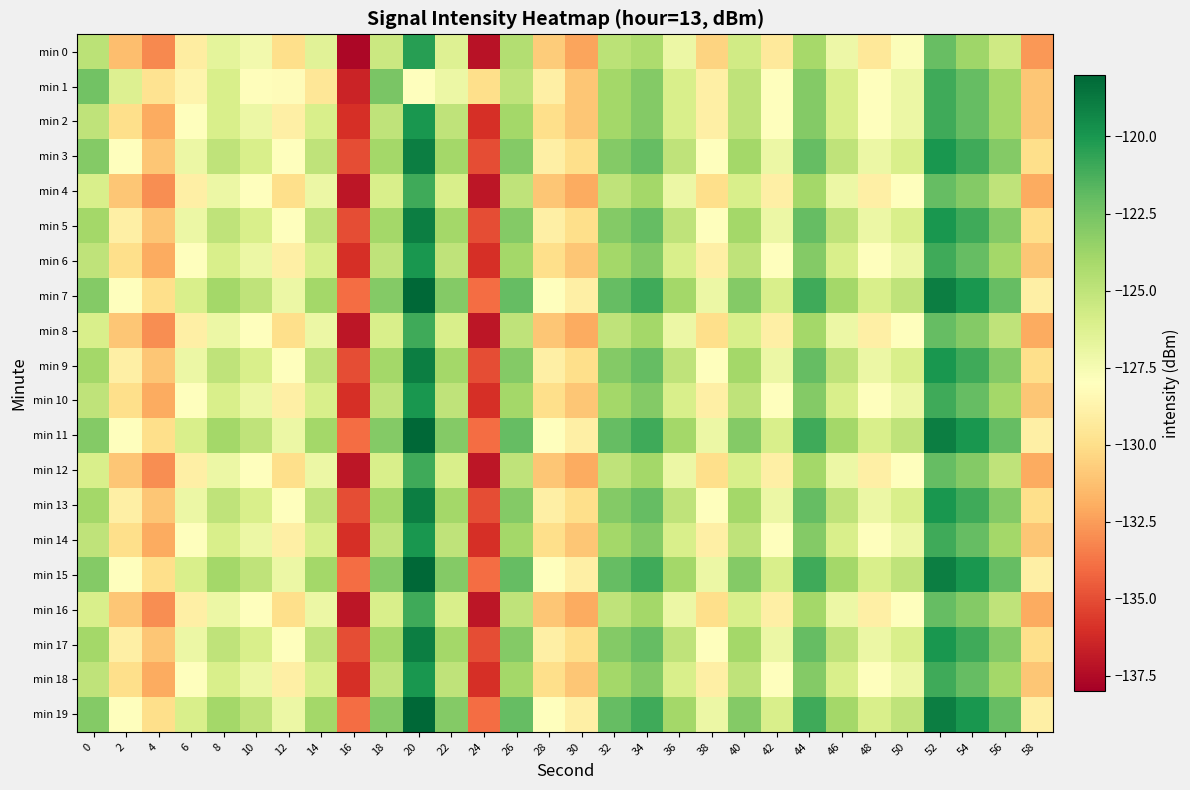

Reading left to right, transcribe all the data shown in this chart.

min 0: 0=-124.8	2=-131.4	4=-133.1	6=-129.1	8=-126.6	10=-127.3	12=-130.0	14=-126.5	16=-137.7	18=-125.5	20=-120.4	22=-126.3	24=-137.2	26=-124.5	28=-130.8	30=-132.3	32=-124.8	34=-124.3	36=-127.1	38=-130.4	40=-125.7	42=-129.4	44=-124.0	46=-127.1	48=-129.5	50=-127.8	52=-122.1	54=-123.8	56=-125.6	58=-132.6
min 1: 0=-122.4	2=-126.3	4=-129.8	6=-128.6	8=-126.0	10=-128.1	12=-128.2	14=-129.5	16=-136.5	18=-122.6	20=-128.0	22=-127.0	24=-130.0	26=-125.0	28=-129.0	30=-131.0	32=-124.0	34=-123.0	36=-126.0	38=-129.0	40=-125.0	42=-128.0	44=-123.0	46=-126.0	48=-128.0	50=-127.0	52=-121.0	54=-122.0	56=-124.0	58=-131.0
min 2: 0=-125.0	2=-130.0	4=-132.0	6=-128.0	8=-126.0	10=-127.0	12=-129.0	14=-126.0	16=-136.0	18=-125.0	20=-120.0	22=-125.0	24=-136.0	26=-124.0	28=-130.0	30=-131.0	32=-124.0	34=-123.0	36=-126.0	38=-129.0	40=-125.0	42=-128.0	44=-123.0	46=-126.0	48=-128.0	50=-127.0	52=-121.0	54=-122.0	56=-124.0	58=-131.0
min 3: 0=-123.0	2=-128.0	4=-131.0	6=-127.0	8=-125.0	10=-126.0	12=-128.0	14=-125.0	16=-135.0	18=-124.0	20=-119.0	22=-124.0	24=-135.0	26=-123.0	28=-129.0	30=-130.0	32=-123.0	34=-122.0	36=-125.0	38=-128.0	40=-124.0	42=-127.0	44=-122.0	46=-125.0	48=-127.0	50=-126.0	52=-120.0	54=-121.0	56=-123.0	58=-130.0
min 4: 0=-126.0	2=-131.0	4=-133.0	6=-129.0	8=-127.0	10=-128.0	12=-130.0	14=-127.0	16=-137.0	18=-126.0	20=-121.0	22=-126.0	24=-137.0	26=-125.0	28=-131.0	30=-132.0	32=-125.0	34=-124.0	36=-127.0	38=-130.0	40=-126.0	42=-129.0	44=-124.0	46=-127.0	48=-129.0	50=-128.0	52=-122.0	54=-123.0	56=-125.0	58=-132.0
min 5: 0=-124.0	2=-129.0	4=-131.0	6=-127.0	8=-125.0	10=-126.0	12=-128.0	14=-125.0	16=-135.0	18=-124.0	20=-119.0	22=-124.0	24=-135.0	26=-123.0	28=-129.0	30=-130.0	32=-123.0	34=-122.0	36=-125.0	38=-128.0	40=-124.0	42=-127.0	44=-122.0	46=-125.0	48=-127.0	50=-126.0	52=-120.0	54=-121.0	56=-123.0	58=-130.0
min 6: 0=-125.0	2=-130.0	4=-132.0	6=-128.0	8=-126.0	10=-127.0	12=-129.0	14=-126.0	16=-136.0	18=-125.0	20=-120.0	22=-125.0	24=-136.0	26=-124.0	28=-130.0	30=-131.0	32=-124.0	34=-123.0	36=-126.0	38=-129.0	40=-125.0	42=-128.0	44=-123.0	46=-126.0	48=-128.0	50=-127.0	52=-121.0	54=-122.0	56=-124.0	58=-131.0
min 7: 0=-123.0	2=-128.0	4=-130.0	6=-126.0	8=-124.0	10=-125.0	12=-127.0	14=-124.0	16=-134.0	18=-123.0	20=-118.0	22=-123.0	24=-134.0	26=-122.0	28=-128.0	30=-129.0	32=-122.0	34=-121.0	36=-124.0	38=-127.0	40=-123.0	42=-126.0	44=-121.0	46=-124.0	48=-126.0	50=-125.0	52=-119.0	54=-120.0	56=-122.0	58=-129.0
min 8: 0=-126.0	2=-131.0	4=-133.0	6=-129.0	8=-127.0	10=-128.0	12=-130.0	14=-127.0	16=-137.0	18=-126.0	20=-121.0	22=-126.0	24=-137.0	26=-125.0	28=-131.0	30=-132.0	32=-125.0	34=-124.0	36=-127.0	38=-130.0	40=-126.0	42=-129.0	44=-124.0	46=-127.0	48=-129.0	50=-128.0	52=-122.0	54=-123.0	56=-125.0	58=-132.0
min 9: 0=-124.0	2=-129.0	4=-131.0	6=-127.0	8=-125.0	10=-126.0	12=-128.0	14=-125.0	16=-135.0	18=-124.0	20=-119.0	22=-124.0	24=-135.0	26=-123.0	28=-129.0	30=-130.0	32=-123.0	34=-122.0	36=-125.0	38=-128.0	40=-124.0	42=-127.0	44=-122.0	46=-125.0	48=-127.0	50=-126.0	52=-120.0	54=-121.0	56=-123.0	58=-130.0
min 10: 0=-125.0	2=-130.0	4=-132.0	6=-128.0	8=-126.0	10=-127.0	12=-129.0	14=-126.0	16=-136.0	18=-125.0	20=-120.0	22=-125.0	24=-136.0	26=-124.0	28=-130.0	30=-131.0	32=-124.0	34=-123.0	36=-126.0	38=-129.0	40=-125.0	42=-128.0	44=-123.0	46=-126.0	48=-128.0	50=-127.0	52=-121.0	54=-122.0	56=-124.0	58=-131.0
min 11: 0=-123.0	2=-128.0	4=-130.0	6=-126.0	8=-124.0	10=-125.0	12=-127.0	14=-124.0	16=-134.0	18=-123.0	20=-118.0	22=-123.0	24=-134.0	26=-122.0	28=-128.0	30=-129.0	32=-122.0	34=-121.0	36=-124.0	38=-127.0	40=-123.0	42=-126.0	44=-121.0	46=-124.0	48=-126.0	50=-125.0	52=-119.0	54=-120.0	56=-122.0	58=-129.0
min 12: 0=-126.0	2=-131.0	4=-133.0	6=-129.0	8=-127.0	10=-128.0	12=-130.0	14=-127.0	16=-137.0	18=-126.0	20=-121.0	22=-126.0	24=-137.0	26=-125.0	28=-131.0	30=-132.0	32=-125.0	34=-124.0	36=-127.0	38=-130.0	40=-126.0	42=-129.0	44=-124.0	46=-127.0	48=-129.0	50=-128.0	52=-122.0	54=-123.0	56=-125.0	58=-132.0
min 13: 0=-124.0	2=-129.0	4=-131.0	6=-127.0	8=-125.0	10=-126.0	12=-128.0	14=-125.0	16=-135.0	18=-124.0	20=-119.0	22=-124.0	24=-135.0	26=-123.0	28=-129.0	30=-130.0	32=-123.0	34=-122.0	36=-125.0	38=-128.0	40=-124.0	42=-127.0	44=-122.0	46=-125.0	48=-127.0	50=-126.0	52=-120.0	54=-121.0	56=-123.0	58=-130.0
min 14: 0=-125.0	2=-130.0	4=-132.0	6=-128.0	8=-126.0	10=-127.0	12=-129.0	14=-126.0	16=-136.0	18=-125.0	20=-120.0	22=-125.0	24=-136.0	26=-124.0	28=-130.0	30=-131.0	32=-124.0	34=-123.0	36=-126.0	38=-129.0	40=-125.0	42=-128.0	44=-123.0	46=-126.0	48=-128.0	50=-127.0	52=-121.0	54=-122.0	56=-124.0	58=-131.0
min 15: 0=-123.0	2=-128.0	4=-130.0	6=-126.0	8=-124.0	10=-125.0	12=-127.0	14=-124.0	16=-134.0	18=-123.0	20=-118.0	22=-123.0	24=-134.0	26=-122.0	28=-128.0	30=-129.0	32=-122.0	34=-121.0	36=-124.0	38=-127.0	40=-123.0	42=-126.0	44=-121.0	46=-124.0	48=-126.0	50=-125.0	52=-119.0	54=-120.0	56=-122.0	58=-129.0
min 16: 0=-126.0	2=-131.0	4=-133.0	6=-129.0	8=-127.0	10=-128.0	12=-130.0	14=-127.0	16=-137.0	18=-126.0	20=-121.0	22=-126.0	24=-137.0	26=-125.0	28=-131.0	30=-132.0	32=-125.0	34=-124.0	36=-127.0	38=-130.0	40=-126.0	42=-129.0	44=-124.0	46=-127.0	48=-129.0	50=-128.0	52=-122.0	54=-123.0	56=-125.0	58=-132.0
min 17: 0=-124.0	2=-129.0	4=-131.0	6=-127.0	8=-125.0	10=-126.0	12=-128.0	14=-125.0	16=-135.0	18=-124.0	20=-119.0	22=-124.0	24=-135.0	26=-123.0	28=-129.0	30=-130.0	32=-123.0	34=-122.0	36=-125.0	38=-128.0	40=-124.0	42=-127.0	44=-122.0	46=-125.0	48=-127.0	50=-126.0	52=-120.0	54=-121.0	56=-123.0	58=-130.0
min 18: 0=-125.0	2=-130.0	4=-132.0	6=-128.0	8=-126.0	10=-127.0	12=-129.0	14=-126.0	16=-136.0	18=-125.0	20=-120.0	22=-125.0	24=-136.0	26=-124.0	28=-130.0	30=-131.0	32=-124.0	34=-123.0	36=-126.0	38=-129.0	40=-125.0	42=-128.0	44=-123.0	46=-126.0	48=-128.0	50=-127.0	52=-121.0	54=-122.0	56=-124.0	58=-131.0
min 19: 0=-123.0	2=-128.0	4=-130.0	6=-126.0	8=-124.0	10=-125.0	12=-127.0	14=-124.0	16=-134.0	18=-123.0	20=-118.0	22=-123.0	24=-134.0	26=-122.0	28=-128.0	30=-129.0	32=-122.0	34=-121.0	36=-124.0	38=-127.0	40=-123.0	42=-126.0	44=-121.0	46=-124.0	48=-126.0	50=-125.0	52=-119.0	54=-120.0	56=-122.0	58=-129.0